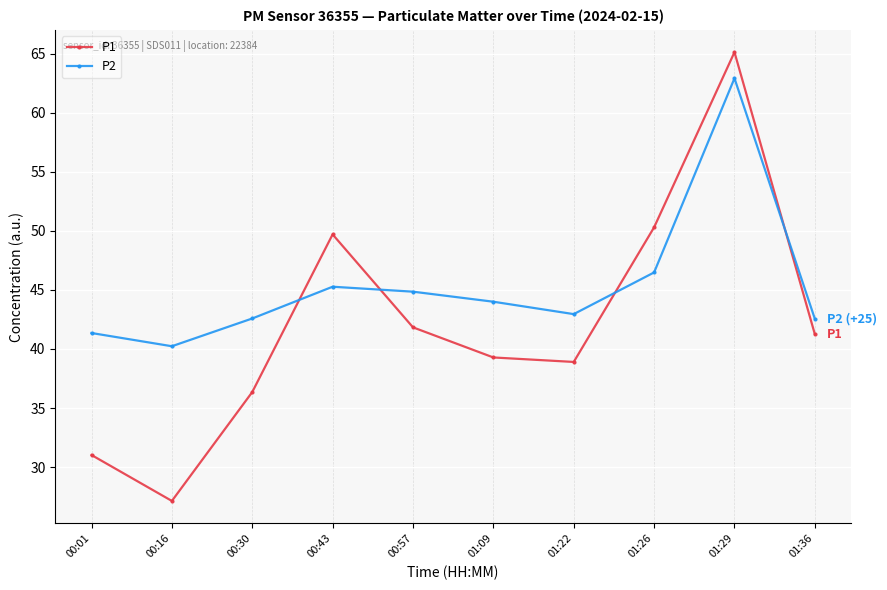

What is the label of the 6th point from the left?

01:09